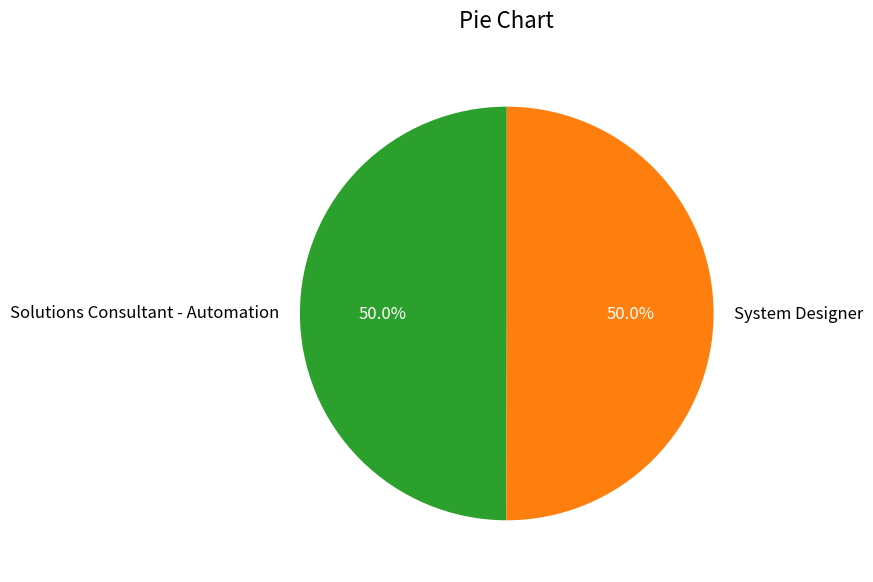

Combined, do System Designer and Solutions Consultant - Automation account for over 50%?

Yes